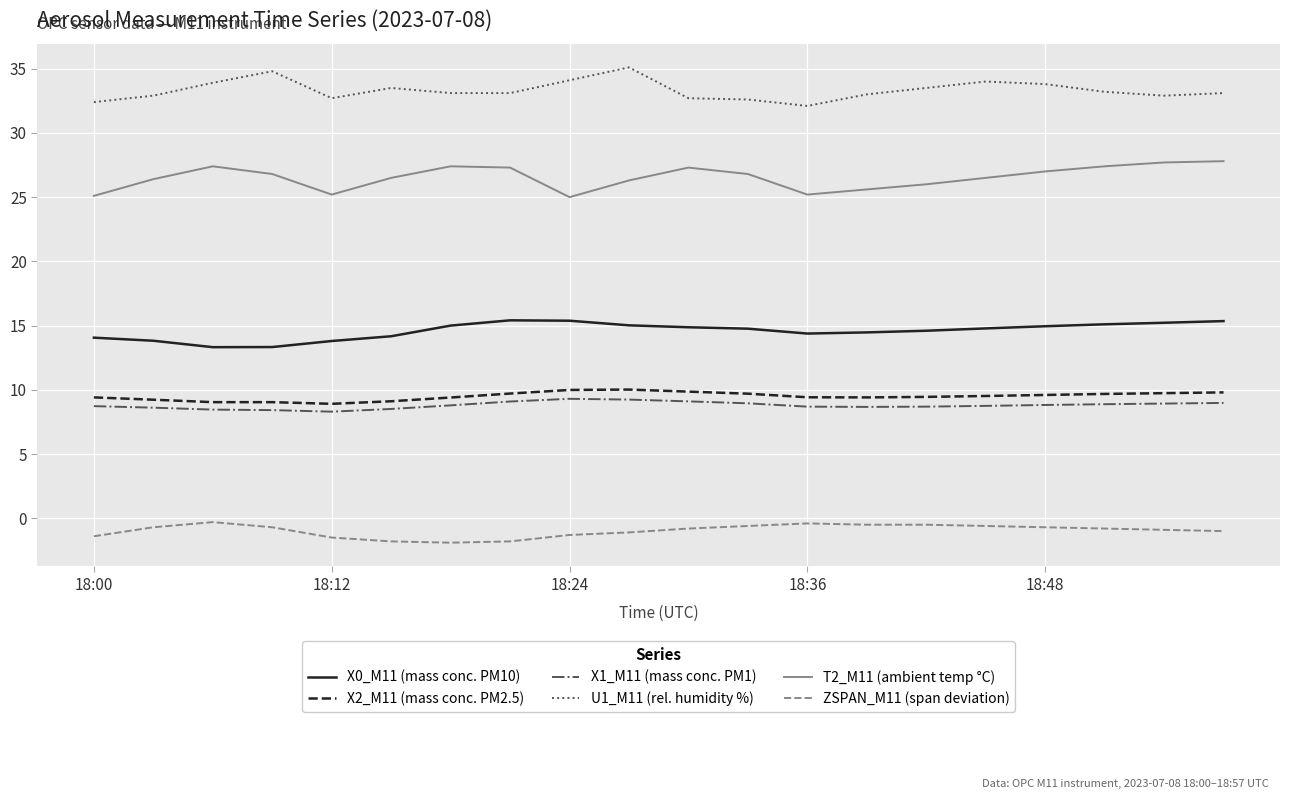

What is the greatest value displayed?

35.1